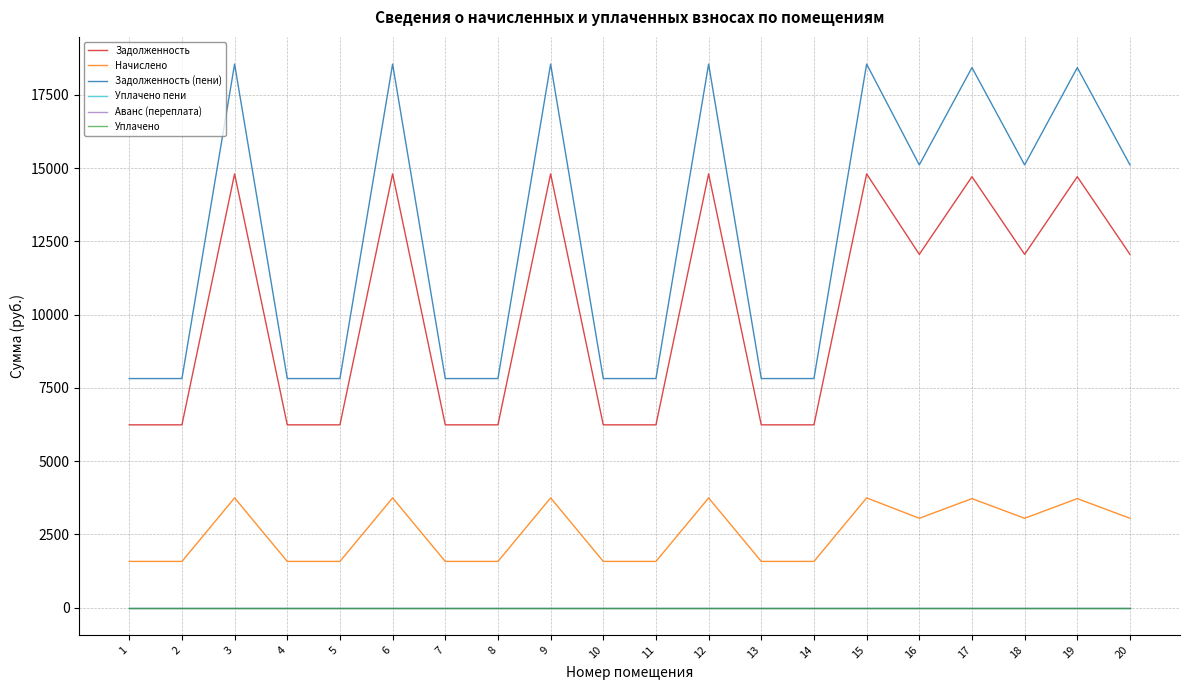

Does the chart have visible grid lines?

Yes